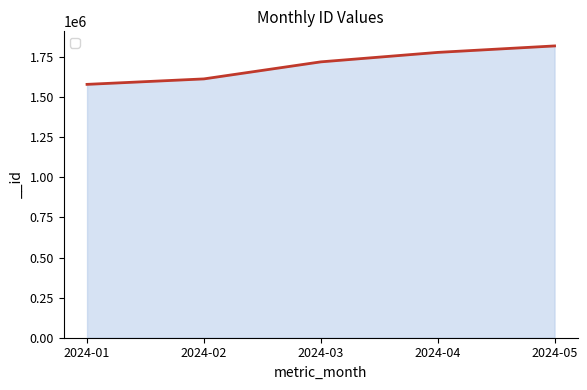

The value at 2024-05 is 1819389. True or false?

True